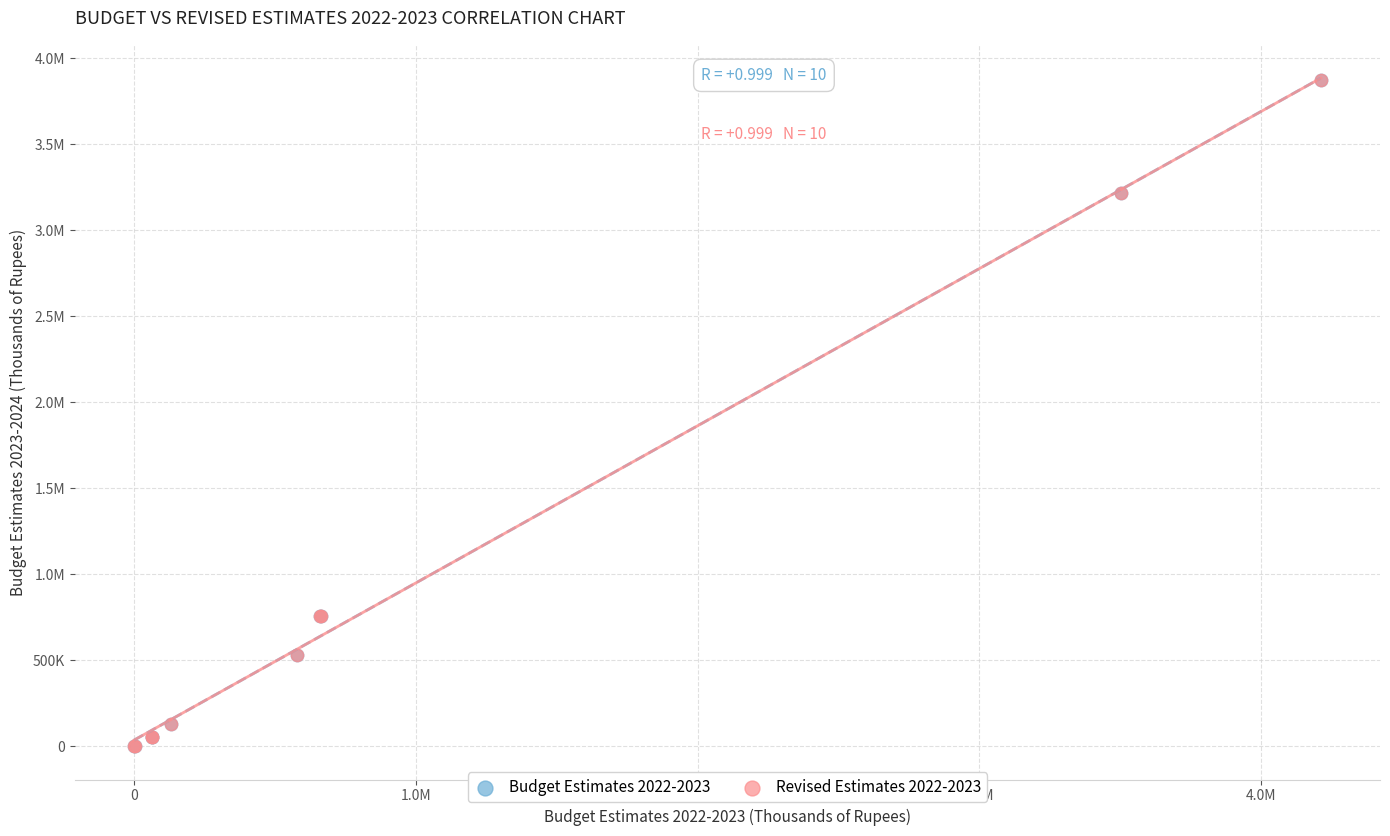

What are all the series names shown in the legend?

Budget Estimates 2022-2023, Revised Estimates 2022-2023